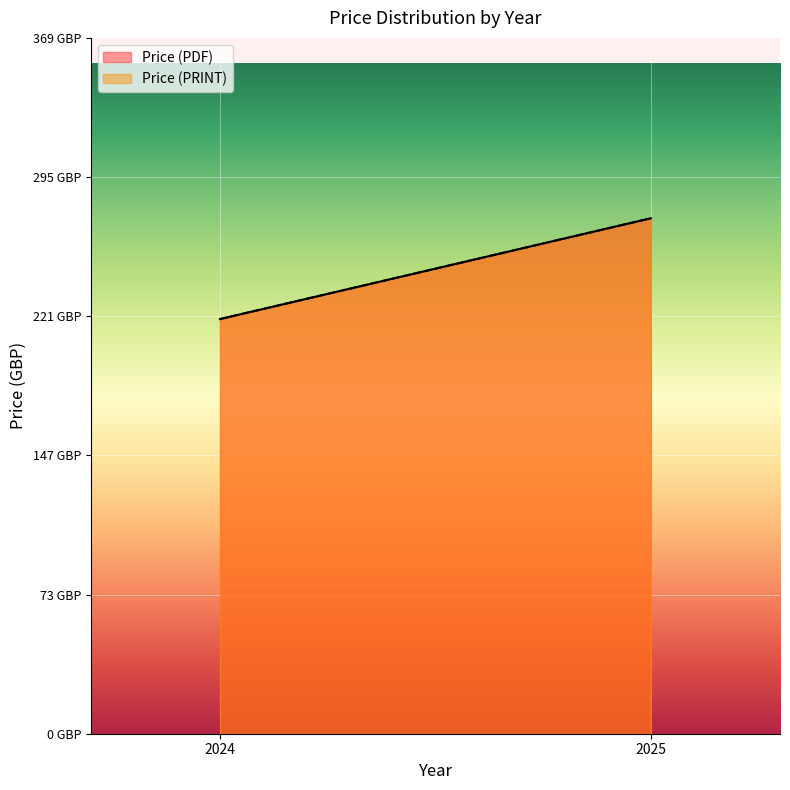

What are all the series names shown in the legend?

Price (PDF), Price (PRINT)